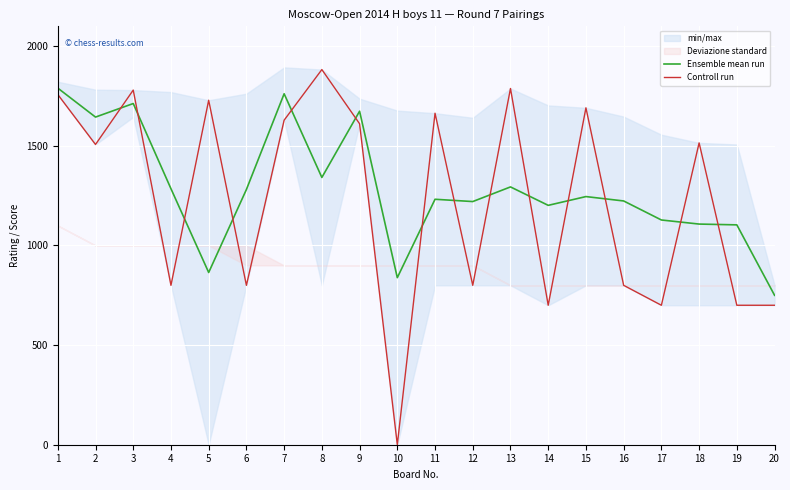

List the series in order of their overall mean, lowest first.

Controll run, Ensemble mean run